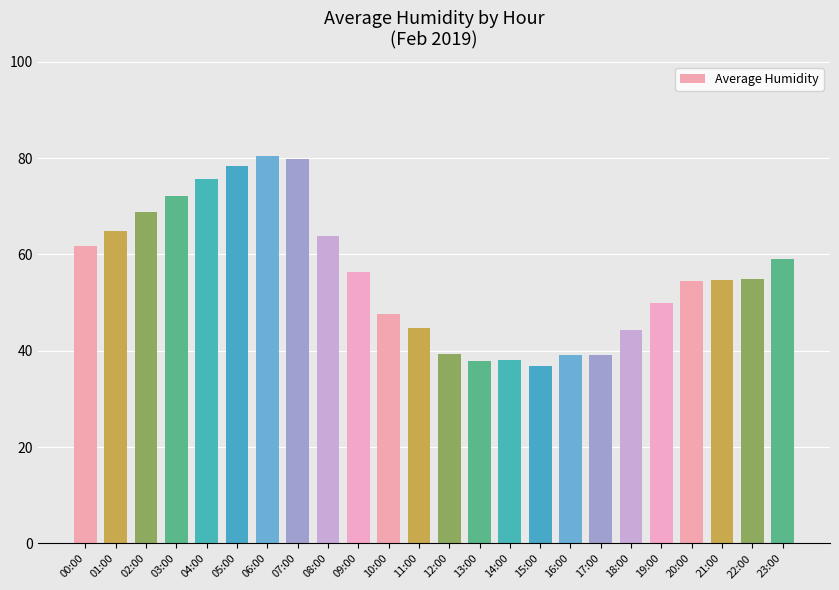

The chart shows a value of 104.5 at 03:00. True or false?

False